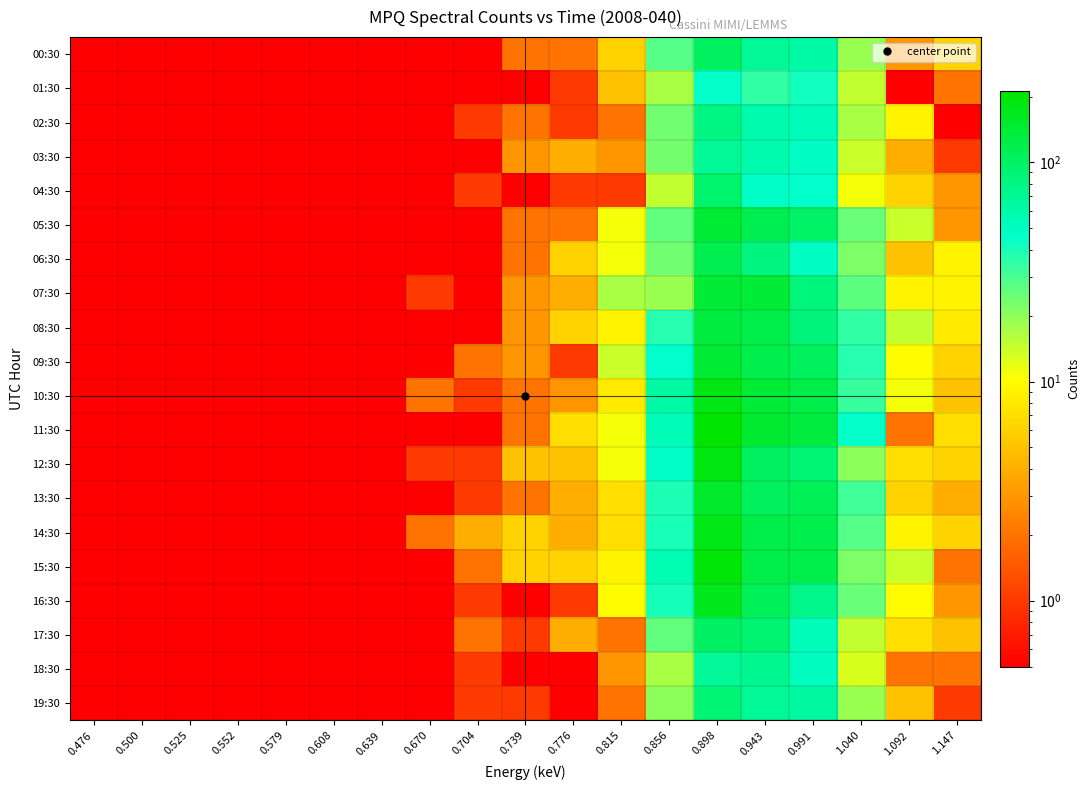

Reading left to right, extract all data points from this chart.

00:30: 0.476=0.1	0.500=0.1	0.525=0.1	0.552=0.1	0.579=0.1	0.608=0.1	0.639=0.1	0.670=0.1	0.704=0.1	0.739=2.0	0.776=2.0	0.815=6.0	0.856=28.0	0.898=104.0	0.943=69.0	0.991=62.0	1.040=19.0	1.092=3.0	1.147=6.0
01:30: 0.476=0.1	0.500=0.1	0.525=0.1	0.552=0.1	0.579=0.1	0.608=0.1	0.639=0.1	0.670=0.1	0.704=0.1	0.739=0.1	0.776=1.0	0.815=5.0	0.856=17.0	0.898=45.0	0.943=35.0	0.991=42.0	1.040=15.0	1.092=0.1	1.147=2.0
02:30: 0.476=0.1	0.500=0.1	0.525=0.1	0.552=0.1	0.579=0.1	0.608=0.1	0.639=0.1	0.670=0.1	0.704=1.0	0.739=2.0	0.776=1.0	0.815=2.0	0.856=24.0	0.898=79.0	0.943=59.0	0.991=53.0	1.040=17.0	1.092=9.0	1.147=0.1
03:30: 0.476=0.1	0.500=0.1	0.525=0.1	0.552=0.1	0.579=0.1	0.608=0.1	0.639=0.1	0.670=0.1	0.704=0.1	0.739=3.0	0.776=4.0	0.815=3.0	0.856=23.0	0.898=69.0	0.943=59.0	0.991=49.0	1.040=14.0	1.092=4.0	1.147=1.0
04:30: 0.476=0.1	0.500=0.1	0.525=0.1	0.552=0.1	0.579=0.1	0.608=0.1	0.639=0.1	0.670=0.1	0.704=1.0	0.739=0.1	0.776=1.0	0.815=1.0	0.856=15.0	0.898=94.0	0.943=48.0	0.991=46.0	1.040=11.0	1.092=6.0	1.147=3.0
05:30: 0.476=0.1	0.500=0.1	0.525=0.1	0.552=0.1	0.579=0.1	0.608=0.1	0.639=0.1	0.670=0.1	0.704=0.1	0.739=2.0	0.776=2.0	0.815=11.0	0.856=26.0	0.898=145.0	0.943=116.0	0.991=98.0	1.040=25.0	1.092=14.0	1.147=3.0
06:30: 0.476=0.1	0.500=0.1	0.525=0.1	0.552=0.1	0.579=0.1	0.608=0.1	0.639=0.1	0.670=0.1	0.704=0.1	0.739=2.0	0.776=6.0	0.815=11.0	0.856=24.0	0.898=115.0	0.943=82.0	0.991=50.0	1.040=22.0	1.092=5.0	1.147=9.0
07:30: 0.476=0.1	0.500=0.1	0.525=0.1	0.552=0.1	0.579=0.1	0.608=0.1	0.639=0.1	0.670=1.0	0.704=0.1	0.739=3.0	0.776=4.0	0.815=17.0	0.856=19.0	0.898=141.0	0.943=139.0	0.991=83.0	1.040=27.0	1.092=9.0	1.147=9.0
08:30: 0.476=0.1	0.500=0.1	0.525=0.1	0.552=0.1	0.579=0.1	0.608=0.1	0.639=0.1	0.670=0.1	0.704=0.1	0.739=3.0	0.776=6.0	0.815=9.0	0.856=37.0	0.898=131.0	0.943=121.0	0.991=85.0	1.040=35.0	1.092=15.0	1.147=8.0
09:30: 0.476=0.1	0.500=0.1	0.525=0.1	0.552=0.1	0.579=0.1	0.608=0.1	0.639=0.1	0.670=0.1	0.704=2.0	0.739=3.0	0.776=1.0	0.815=14.0	0.856=46.0	0.898=145.0	0.943=118.0	0.991=106.0	1.040=37.0	1.092=10.0	1.147=6.0
10:30: 0.476=0.1	0.500=0.1	0.525=0.1	0.552=0.1	0.579=0.1	0.608=0.1	0.639=0.1	0.670=2.0	0.704=1.0	0.739=2.0	0.776=3.0	0.815=8.0	0.856=63.0	0.898=183.0	0.943=141.0	0.991=121.0	1.040=33.0	1.092=11.0	1.147=5.0
11:30: 0.476=0.1	0.500=0.1	0.525=0.1	0.552=0.1	0.579=0.1	0.608=0.1	0.639=0.1	0.670=0.1	0.704=0.1	0.739=2.0	0.776=7.0	0.815=11.0	0.856=54.0	0.898=212.0	0.943=146.0	0.991=132.0	1.040=45.0	1.092=2.0	1.147=7.0
12:30: 0.476=0.1	0.500=0.1	0.525=0.1	0.552=0.1	0.579=0.1	0.608=0.1	0.639=0.1	0.670=1.0	0.704=1.0	0.739=5.0	0.776=5.0	0.815=11.0	0.856=47.0	0.898=184.0	0.943=102.0	0.991=88.0	1.040=20.0	1.092=7.0	1.147=6.0
13:30: 0.476=0.1	0.500=0.1	0.525=0.1	0.552=0.1	0.579=0.1	0.608=0.1	0.639=0.1	0.670=0.1	0.704=1.0	0.739=2.0	0.776=4.0	0.815=7.0	0.856=39.0	0.898=150.0	0.943=105.0	0.991=110.0	1.040=32.0	1.092=6.0	1.147=4.0
14:30: 0.476=0.1	0.500=0.1	0.525=0.1	0.552=0.1	0.579=0.1	0.608=0.1	0.639=0.1	0.670=2.0	0.704=4.0	0.739=6.0	0.776=4.0	0.815=7.0	0.856=40.0	0.898=178.0	0.943=121.0	0.991=118.0	1.040=28.0	1.092=9.0	1.147=6.0
15:30: 0.476=0.1	0.500=0.1	0.525=0.1	0.552=0.1	0.579=0.1	0.608=0.1	0.639=0.1	0.670=0.1	0.704=2.0	0.739=6.0	0.776=6.0	0.815=9.0	0.856=56.0	0.898=199.0	0.943=123.0	0.991=121.0	1.040=22.0	1.092=14.0	1.147=2.0
16:30: 0.476=0.1	0.500=0.1	0.525=0.1	0.552=0.1	0.579=0.1	0.608=0.1	0.639=0.1	0.670=0.1	0.704=1.0	0.739=0.1	0.776=1.0	0.815=10.0	0.856=41.0	0.898=171.0	0.943=108.0	0.991=76.0	1.040=25.0	1.092=10.0	1.147=3.0
17:30: 0.476=0.1	0.500=0.1	0.525=0.1	0.552=0.1	0.579=0.1	0.608=0.1	0.639=0.1	0.670=0.1	0.704=2.0	0.739=1.0	0.776=4.0	0.815=2.0	0.856=26.0	0.898=101.0	0.943=91.0	0.991=53.0	1.040=15.0	1.092=7.0	1.147=5.0
18:30: 0.476=0.1	0.500=0.1	0.525=0.1	0.552=0.1	0.579=0.1	0.608=0.1	0.639=0.1	0.670=0.1	0.704=1.0	0.739=0.1	0.776=0.1	0.815=3.0	0.856=17.0	0.898=68.0	0.943=72.0	0.991=51.0	1.040=13.0	1.092=2.0	1.147=2.0
19:30: 0.476=0.1	0.500=0.1	0.525=0.1	0.552=0.1	0.579=0.1	0.608=0.1	0.639=0.1	0.670=0.1	0.704=1.0	0.739=1.0	0.776=0.1	0.815=2.0	0.856=20.0	0.898=87.0	0.943=69.0	0.991=65.0	1.040=19.0	1.092=5.0	1.147=1.0